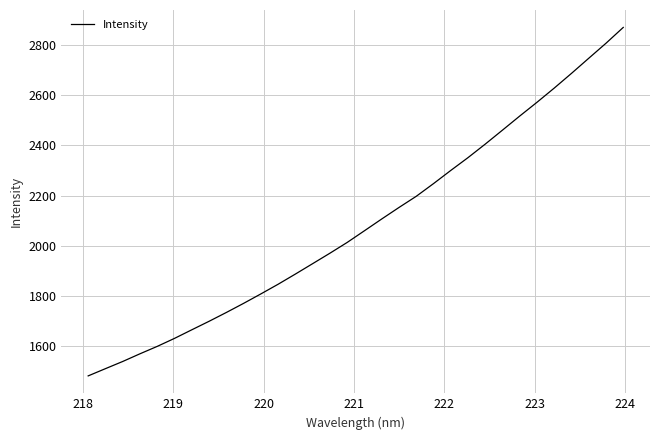

True or false: the data has more than 0 interior local peaks.

False